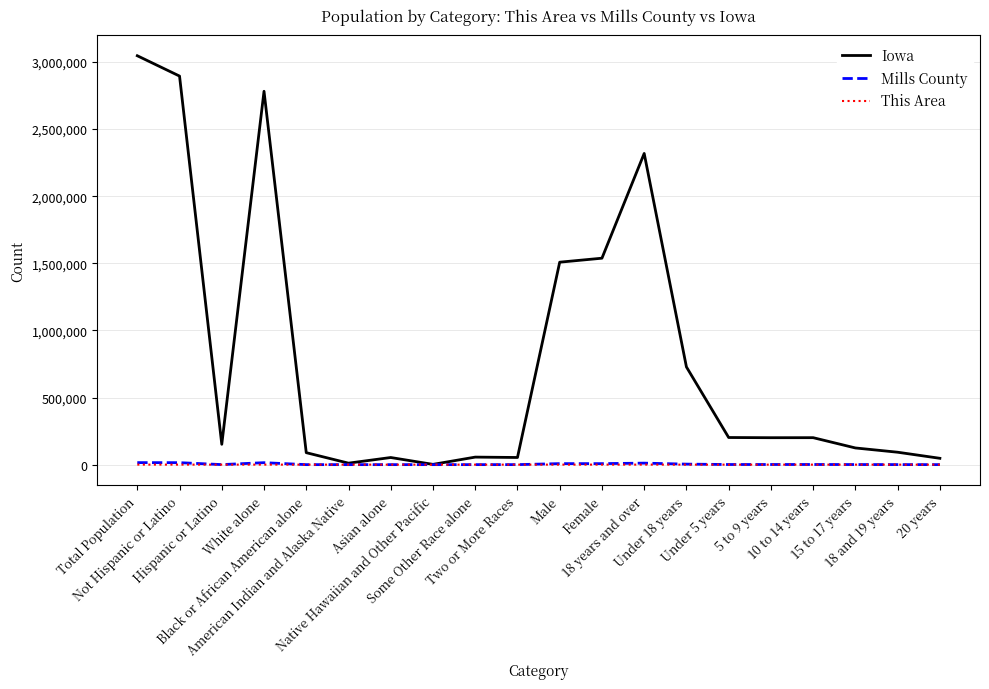

Which series has the largest total across all categories?

Iowa